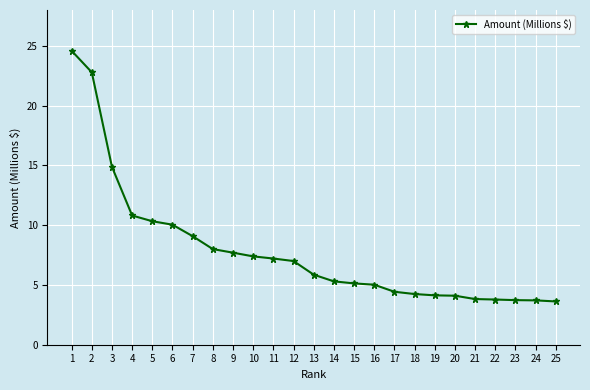

Where is the data nearest to the value 14?

3